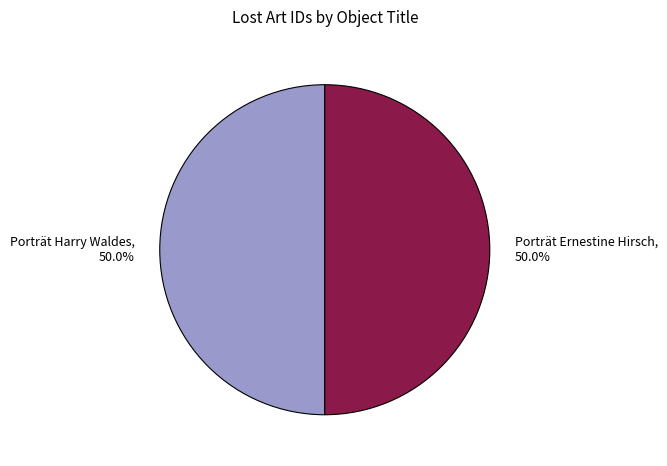

What portion of the pie excludes Porträt Ernestine Hirsch?

50.0%